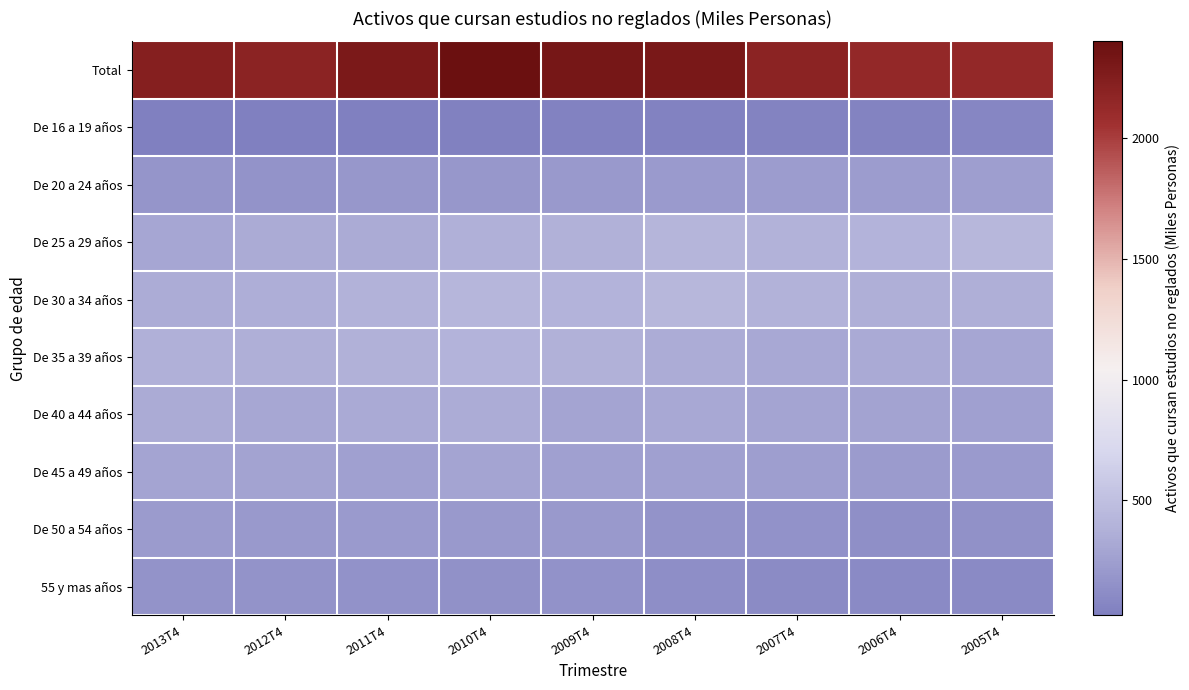

What is the spread (max minus min) of values at 2009T4?

2277.6